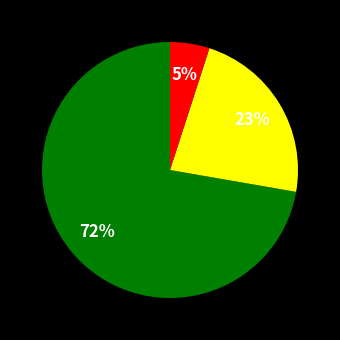

Is there a majority slice in this chart?

Yes